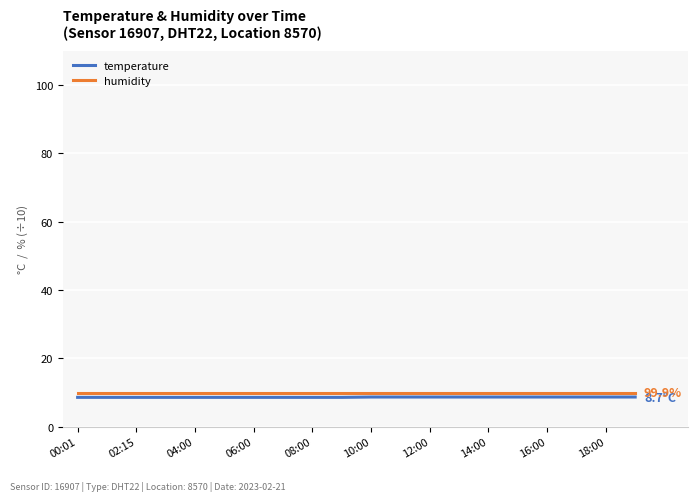

Is this an area chart (filled region under the line)?

No